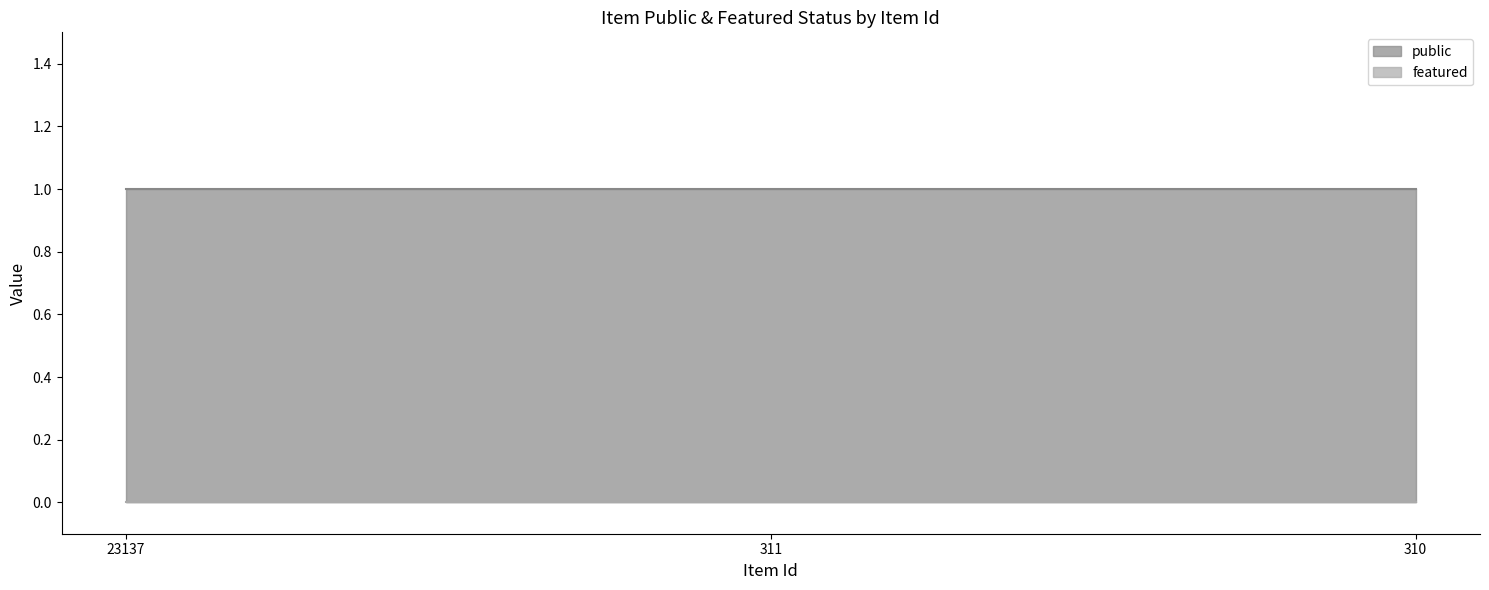

Reading left to right, list all the values displayed in this chart.

public: 23137=1	311=1	310=1
featured: 23137=0	311=0	310=0